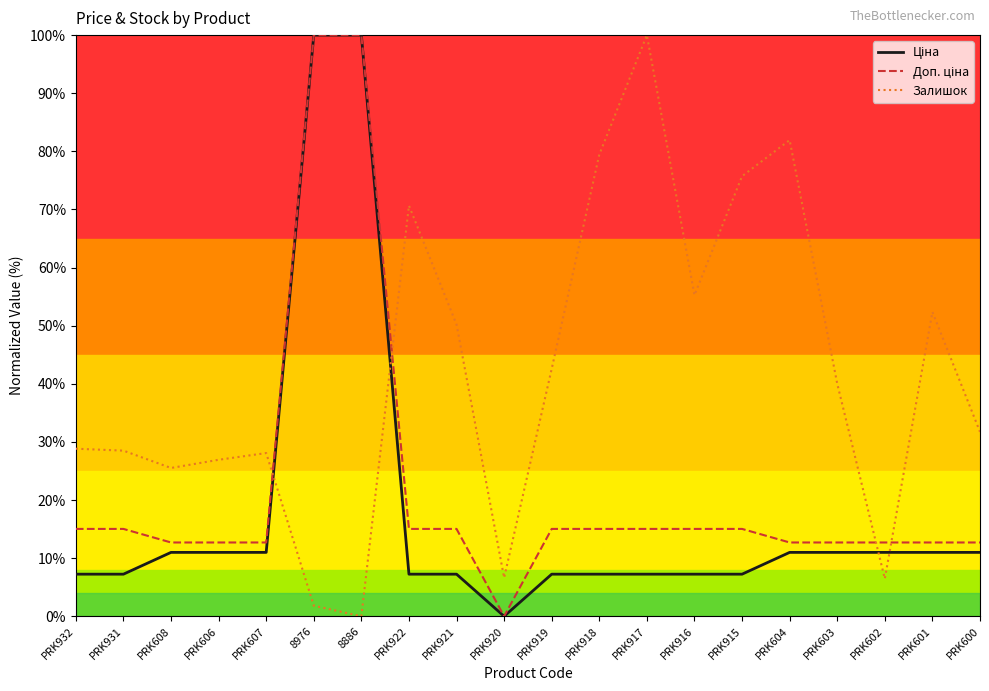

What position from the left is PRK917?

13